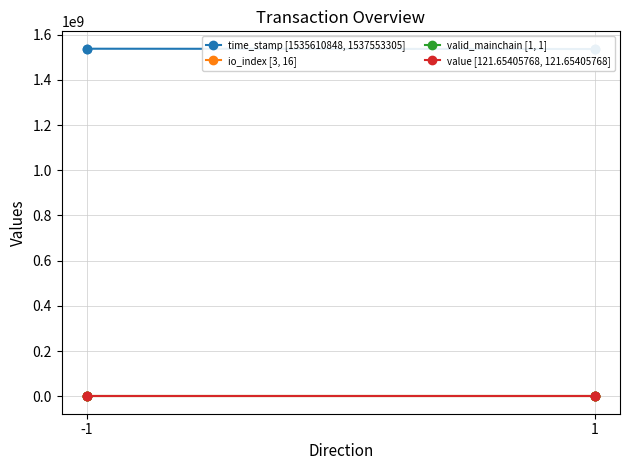

True or false: valid_mainchain [1, 1] and value [121.65405768, 121.65405768] cross at least once.

False